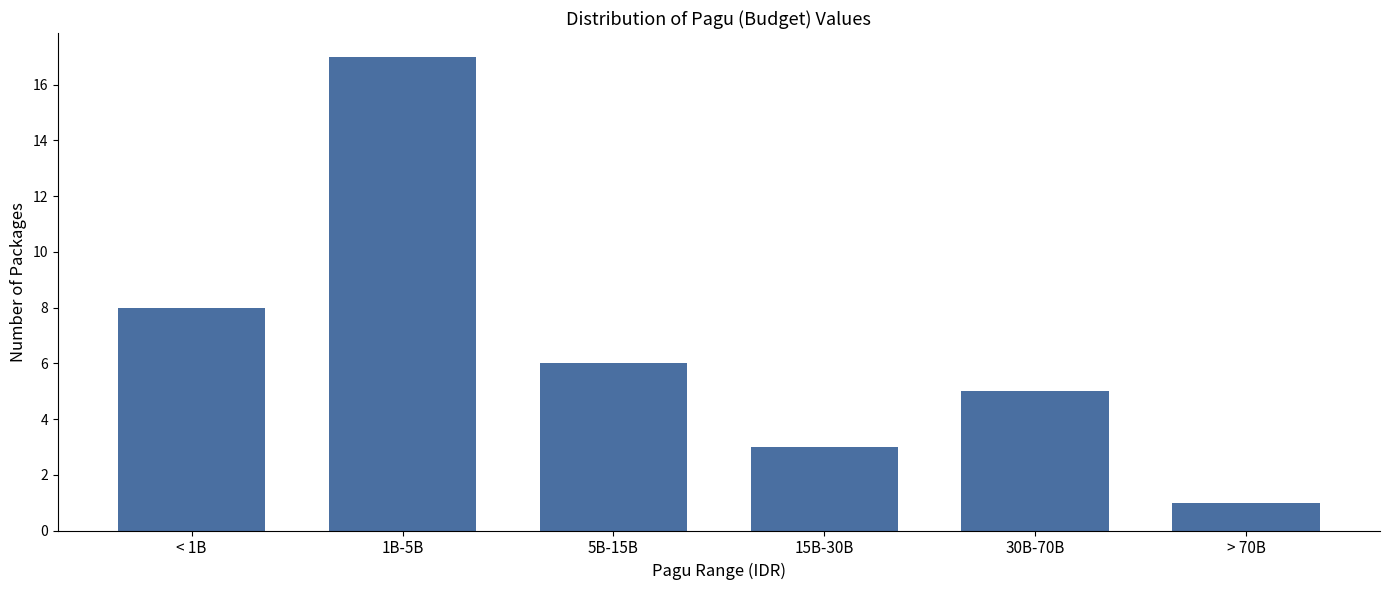

Reading left to right, extract all data points from this chart.

8	17	6	3	5	1